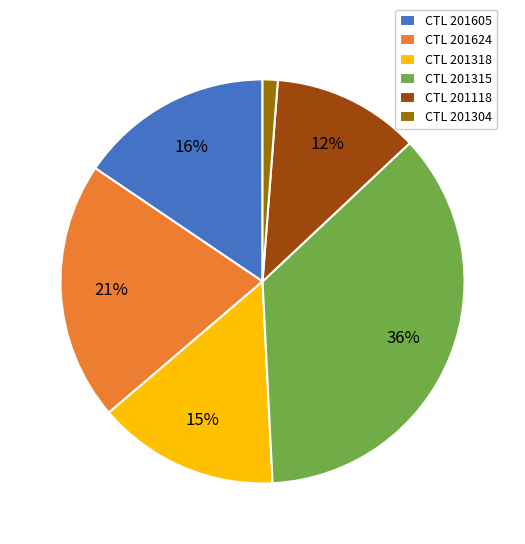

How many segments does this pie chart have?

6